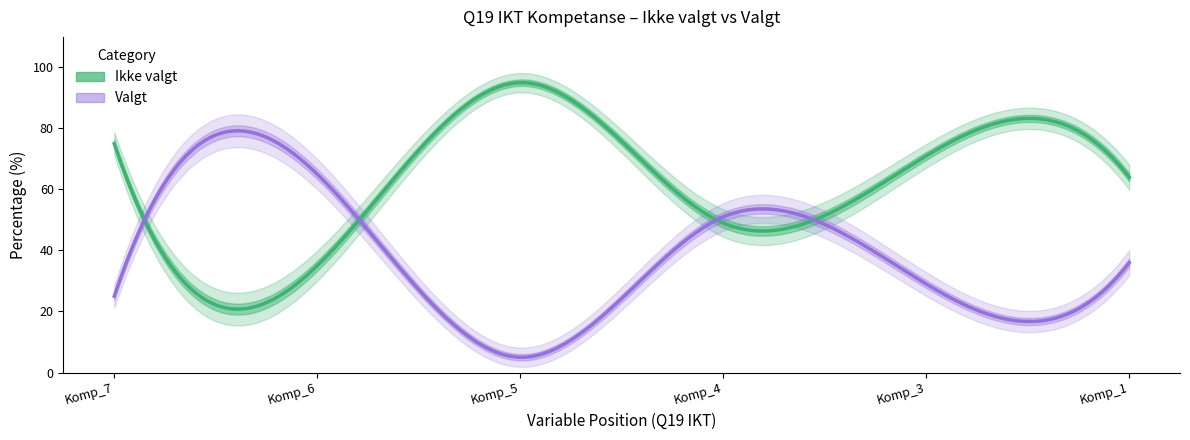

Between Q19_ikt_komp_6 and Q19_ikt_komp_5, which series saw the biggest shift?

Ikke valgt